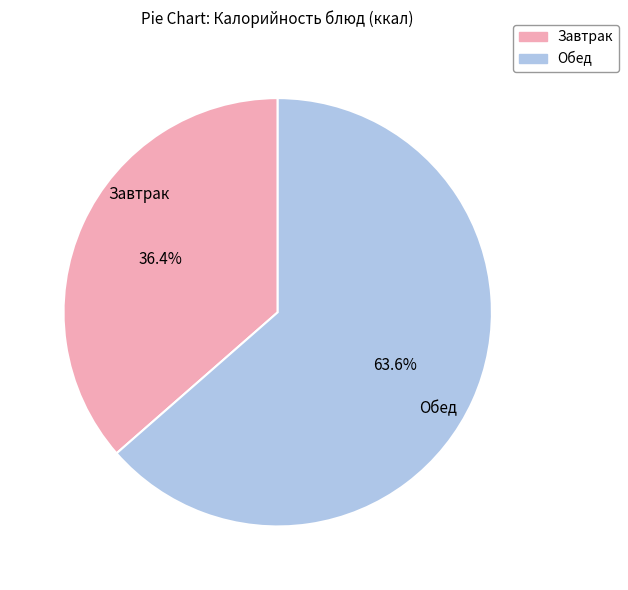

Count the number of slices in the pie.

2